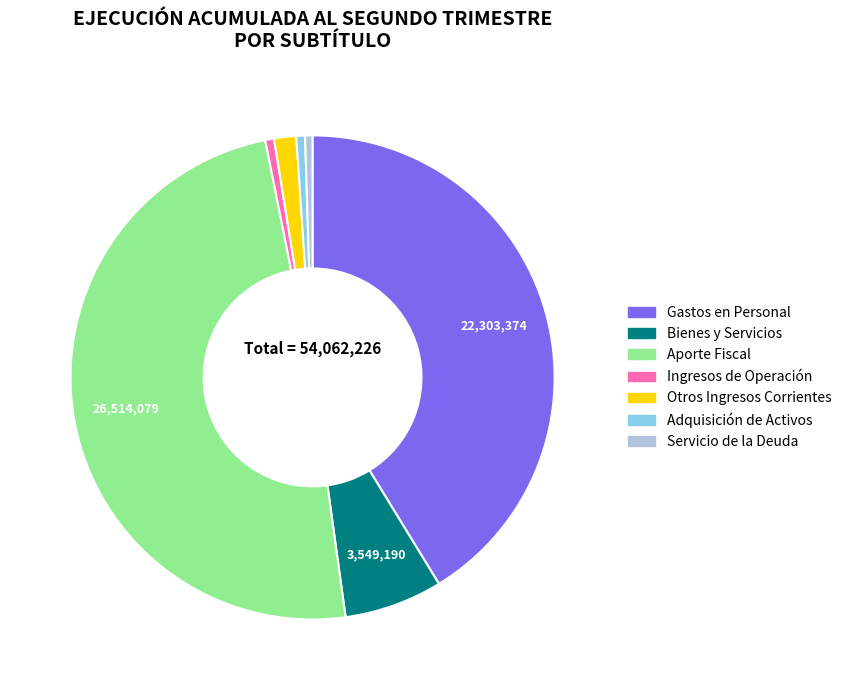

Does any single category account for the majority?

No